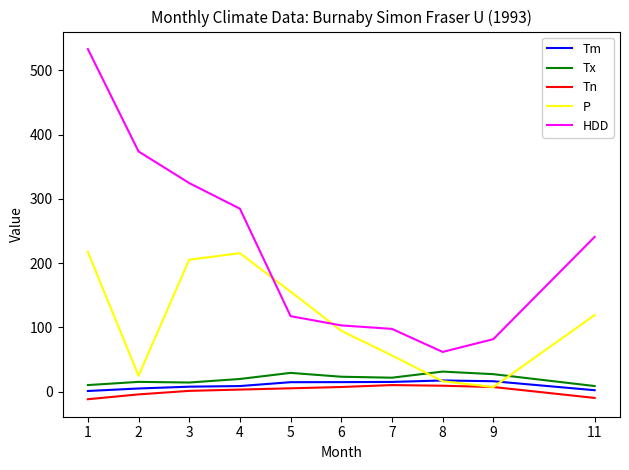

Which series has the largest range (max minus min)?

HDD